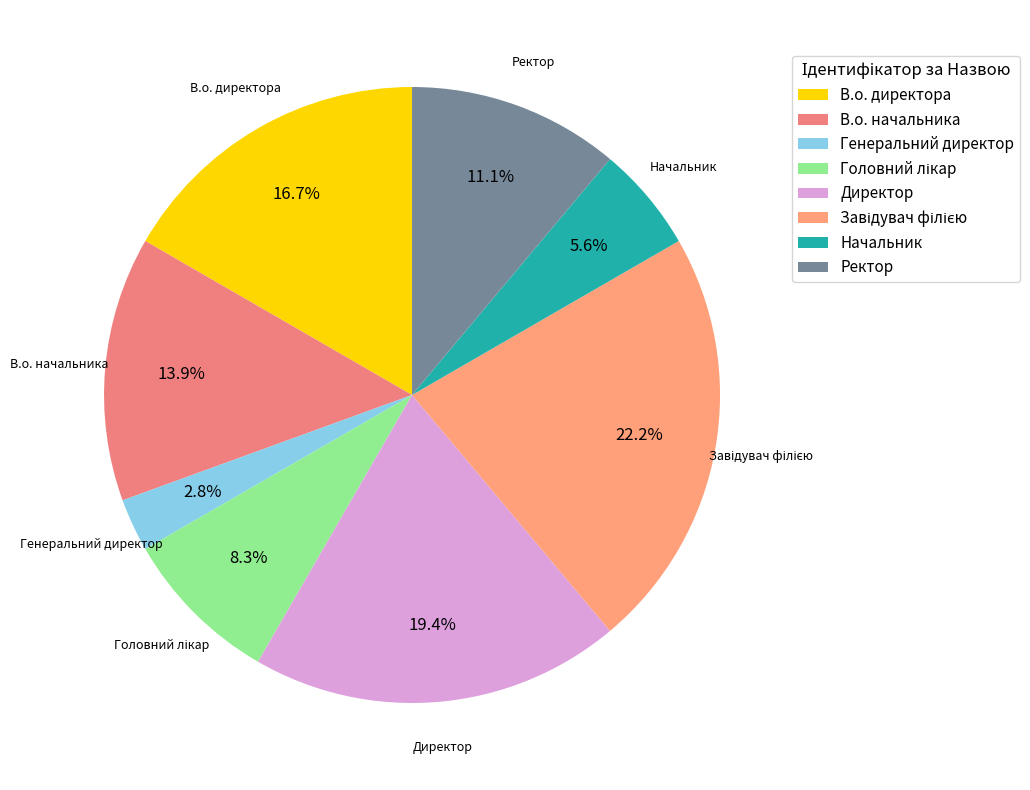

What is the ratio of the value at Директор to the value at Начальник?

3.5